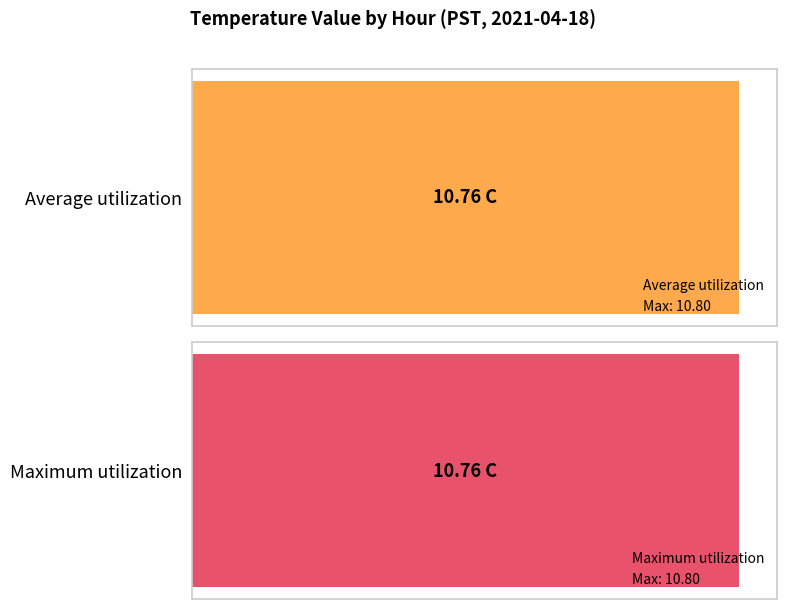

At 17, list the series in order from largest to smallest.

Average utilization, Maximum utilization